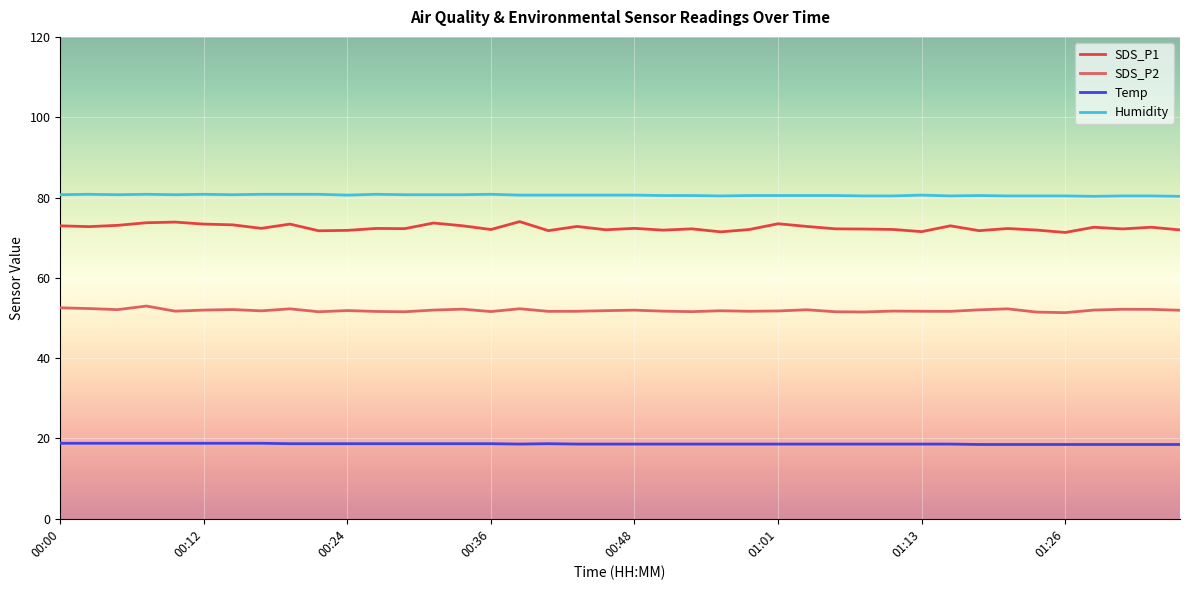

Which series has the largest total across all categories?

Humidity